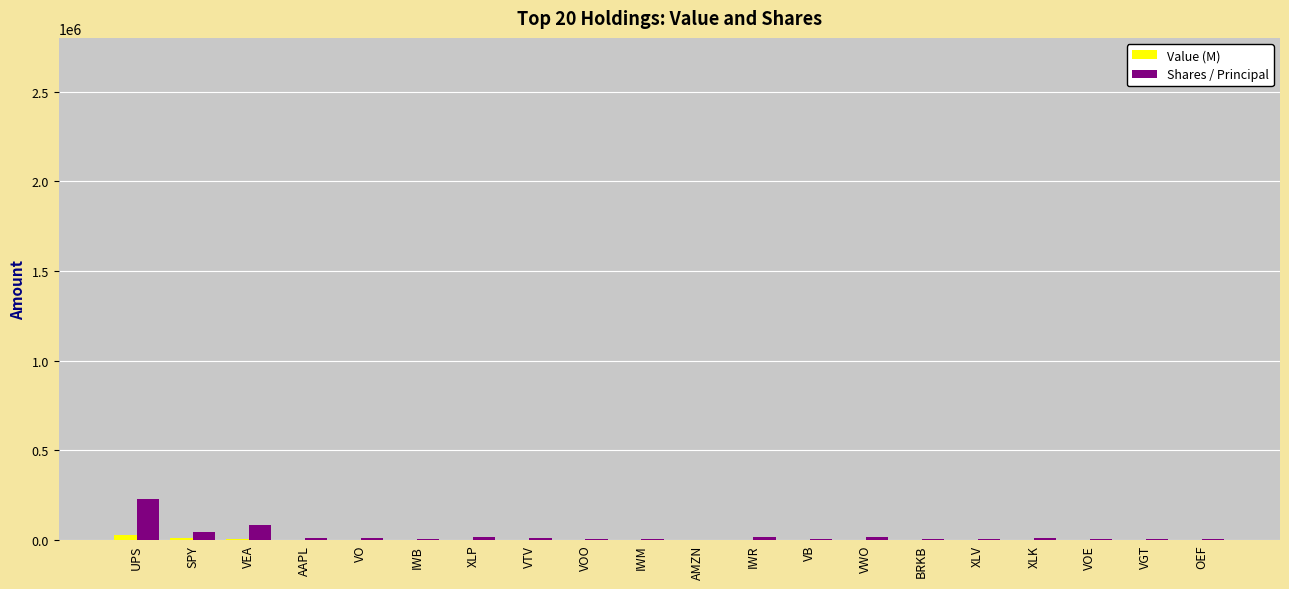

Does the chart contain stacked bars?

No